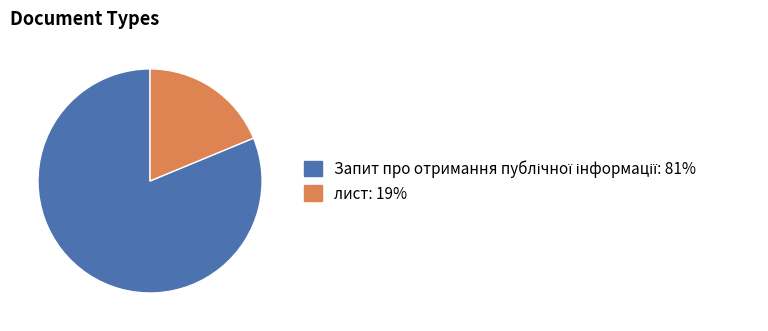

Does any single category account for the majority?

Yes